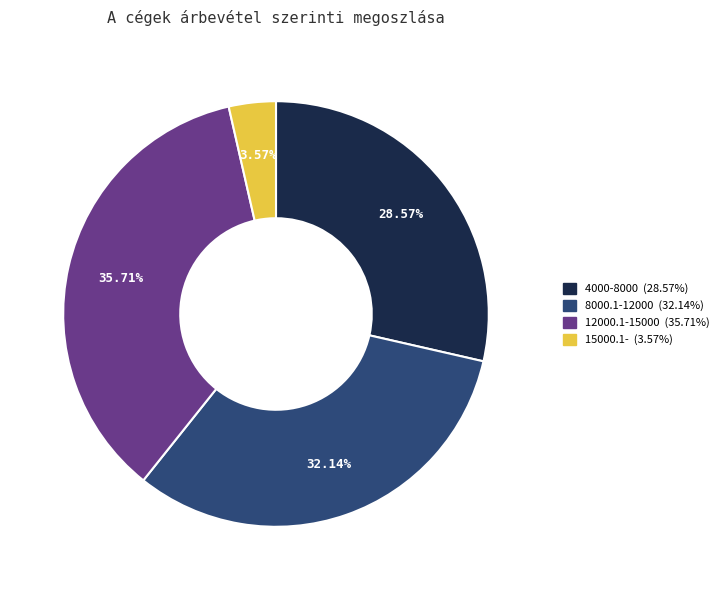

Is there any slice that represents more than half of the pie?

No